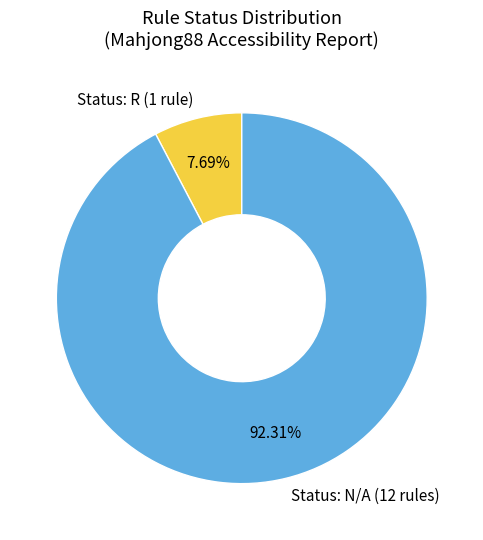

Rank the categories by value from highest to lowest.

Status: N/A (12 rules), Status: R (1 rule)